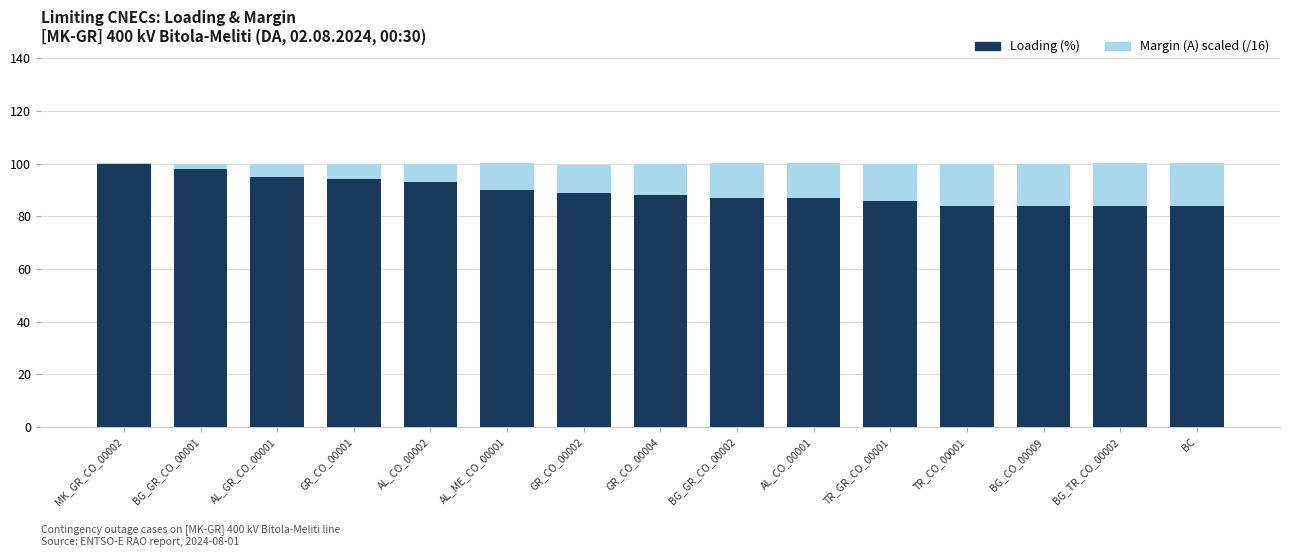

What is the total value across all series at TR_GR_CO_00001?

99.8